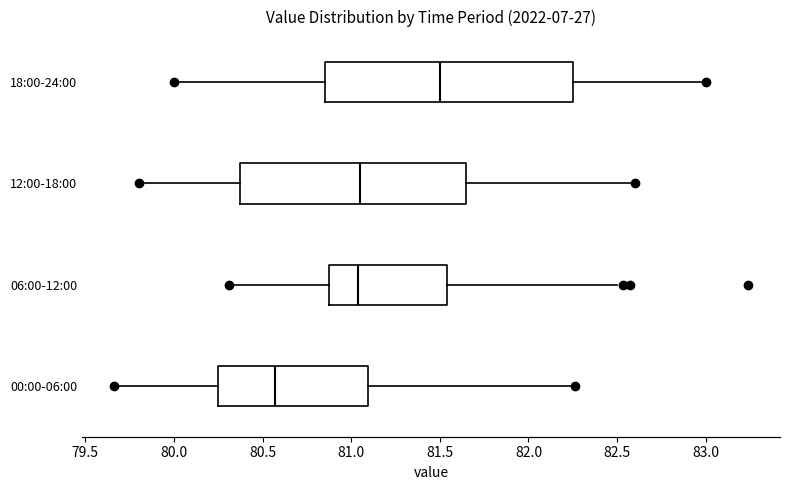

Reading bottom to top, read every box against the x-axis: the position of its median line, the range the box covers, and the ends of its whiskers. The values are not printed on the chart, so give them approximately, as read against the axis.

00:00-06:00: median 80.55, box 80.25 to 81.10, whiskers 79.65 to 82.25
06:00-12:00: median 81.05, box 80.85 to 81.55, whiskers 80.30 to 82.50
12:00-18:00: median 81.05, box 80.40 to 81.65, whiskers 79.80 to 82.60
18:00-24:00: median 81.50, box 80.85 to 82.25, whiskers 80.00 to 83.00